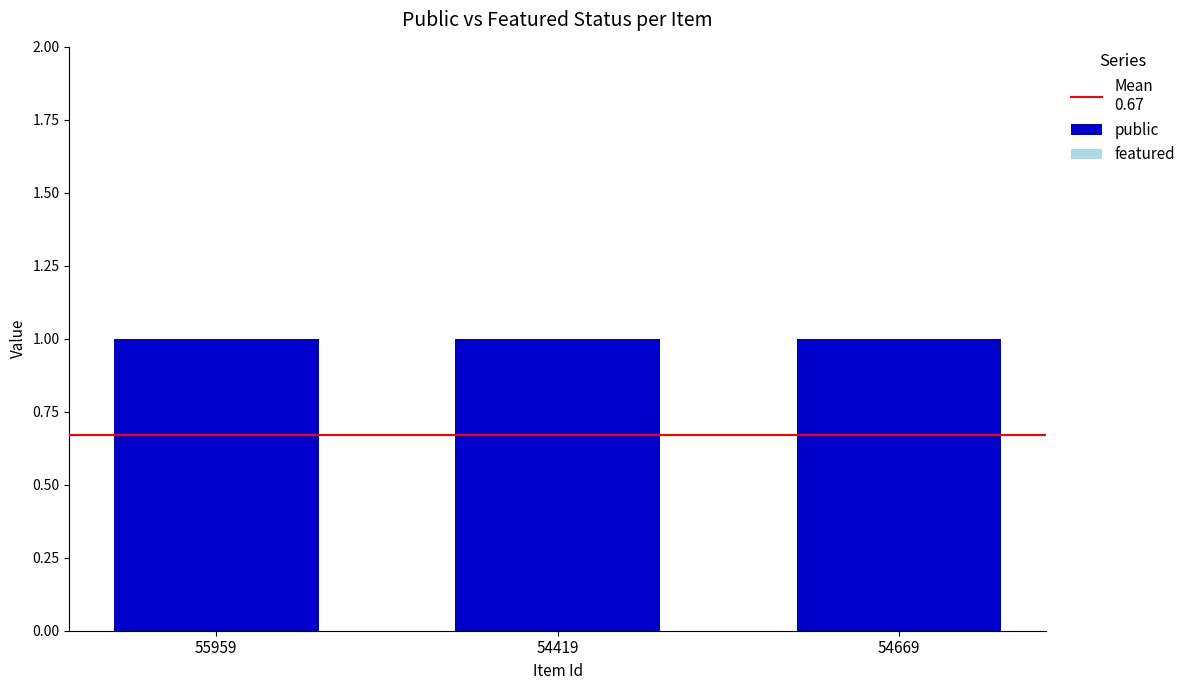

Reading left to right, transcribe all the data shown in this chart.

public: 55959=1	54419=1	54669=1
featured: 55959=0	54419=0	54669=0